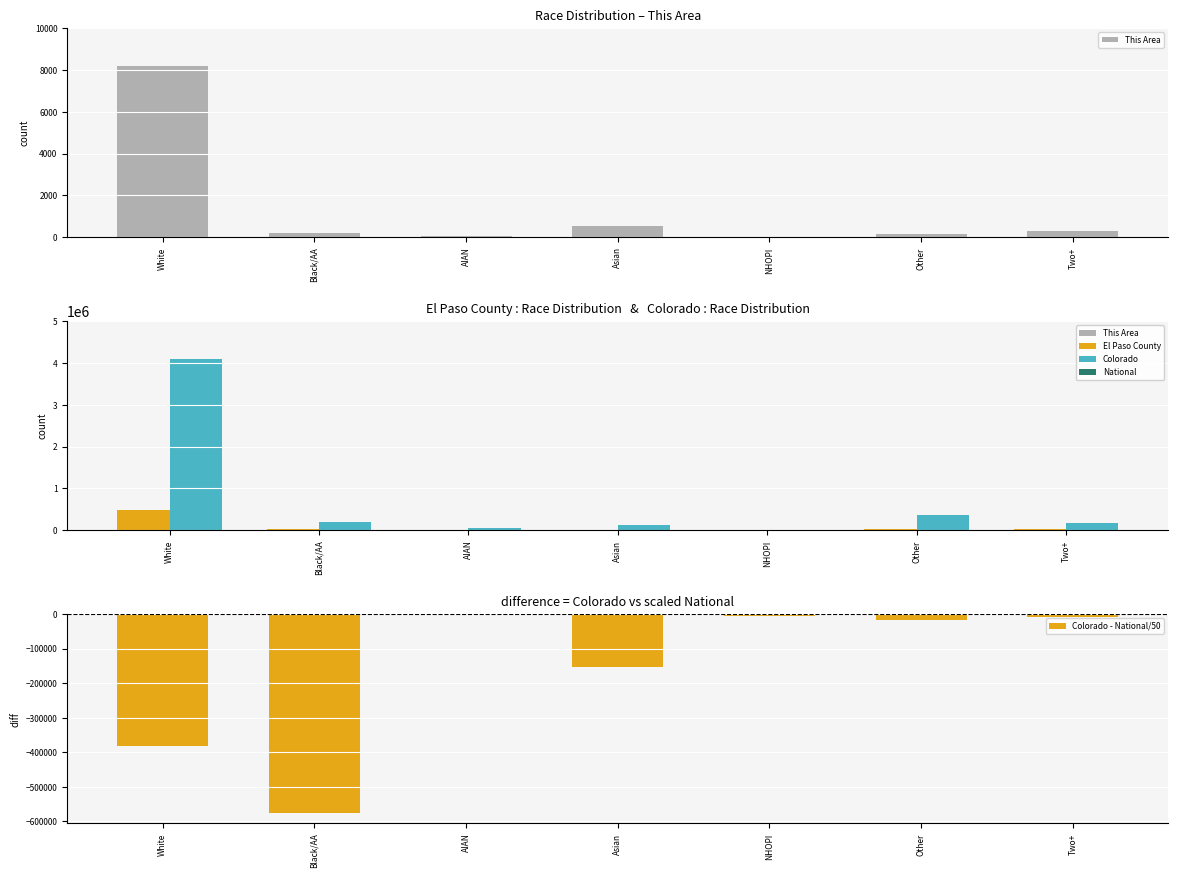

What is the label of the 3rd bar from the left?

AIAN